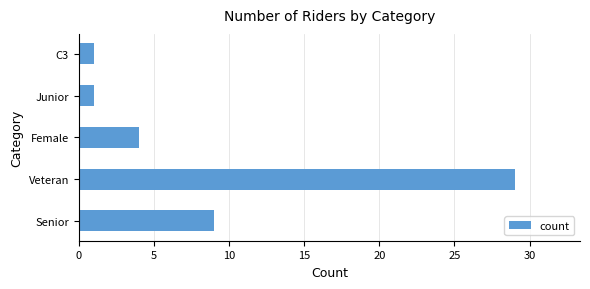

What is the ratio of the value at Senior to the value at Female?

2.2